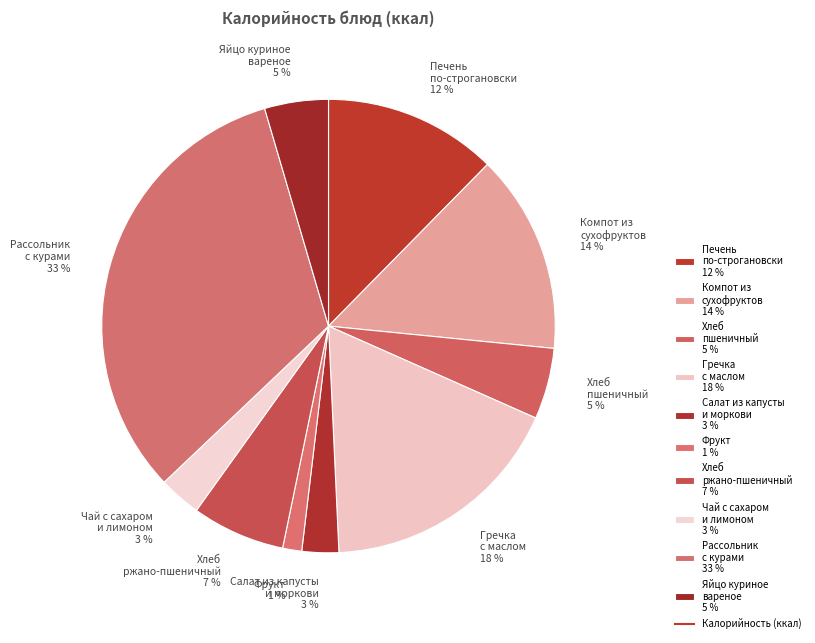

To the nearest percent, what is the average slice percentage?

10%